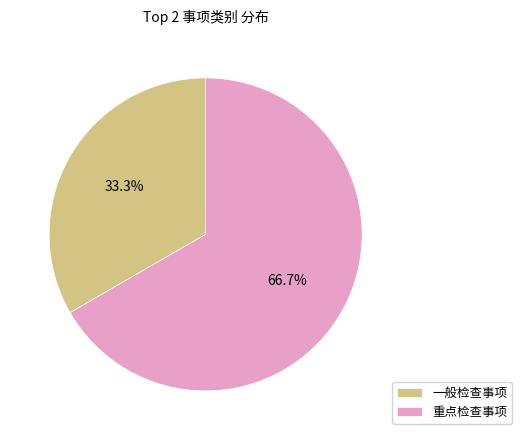

Count the number of slices in the pie.

2